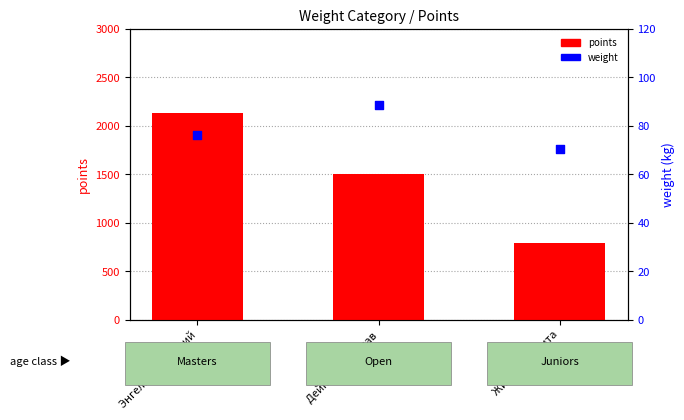

Which series has the largest total across all categories?

points